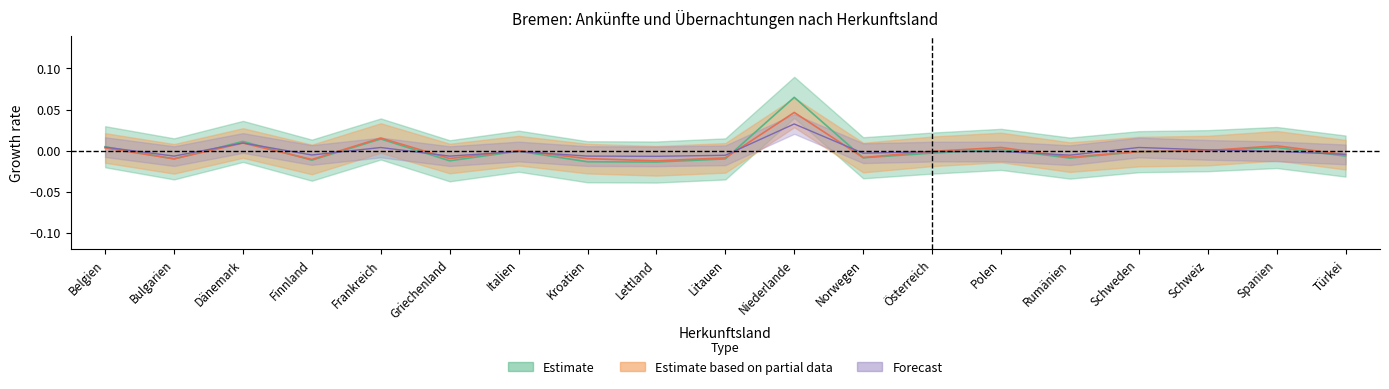

How many distinct data groups are displayed?

3